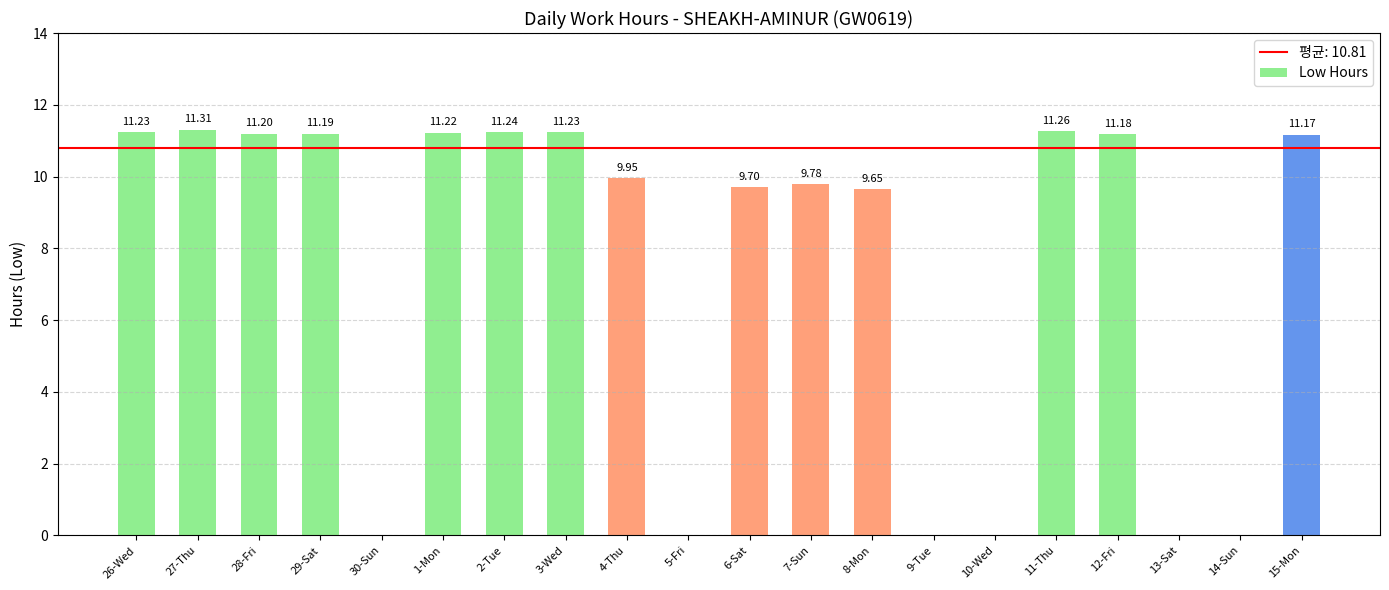

How many values exceed 11?

10